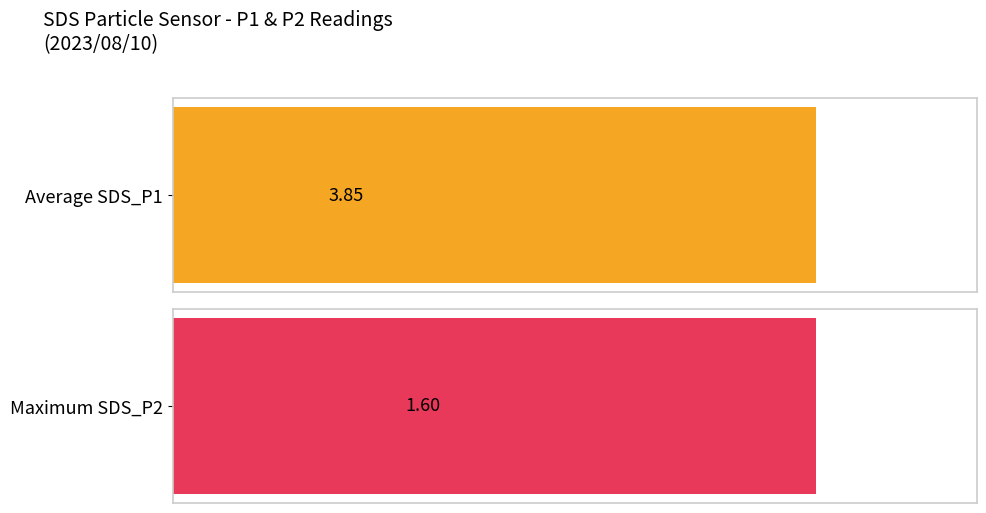

Is the value of SDS_P2 at 2 greater than the value of SDS_P1 at 11?

No